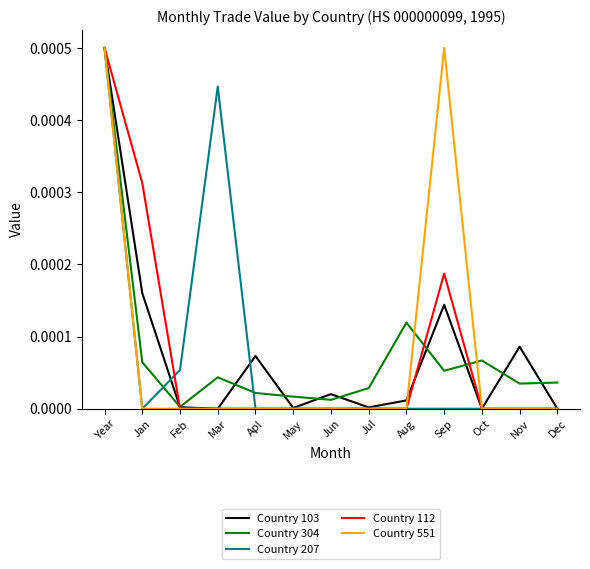

Does the chart display data point markers on the line(s)?

No